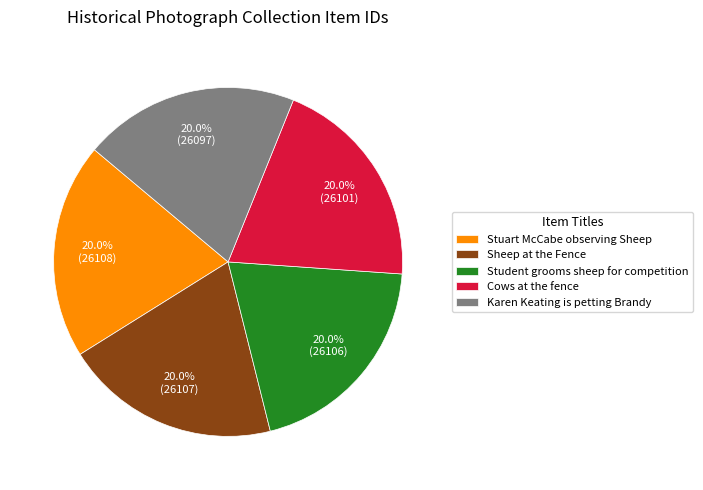

To the nearest percent, what is the average slice percentage?

20%